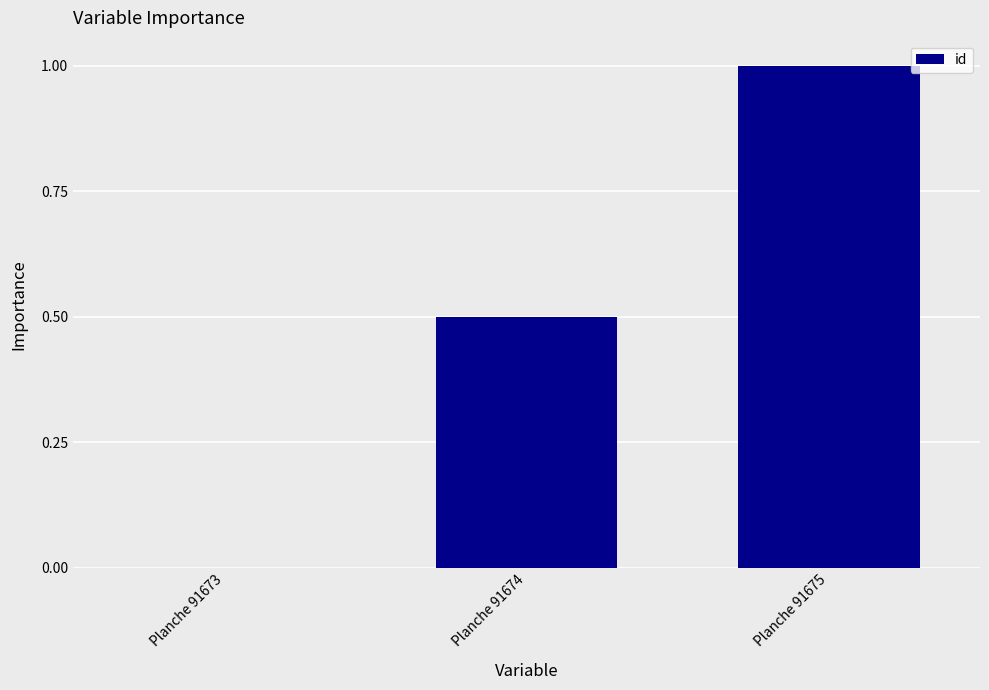

Which category has the highest value across all series?

Planche 91675